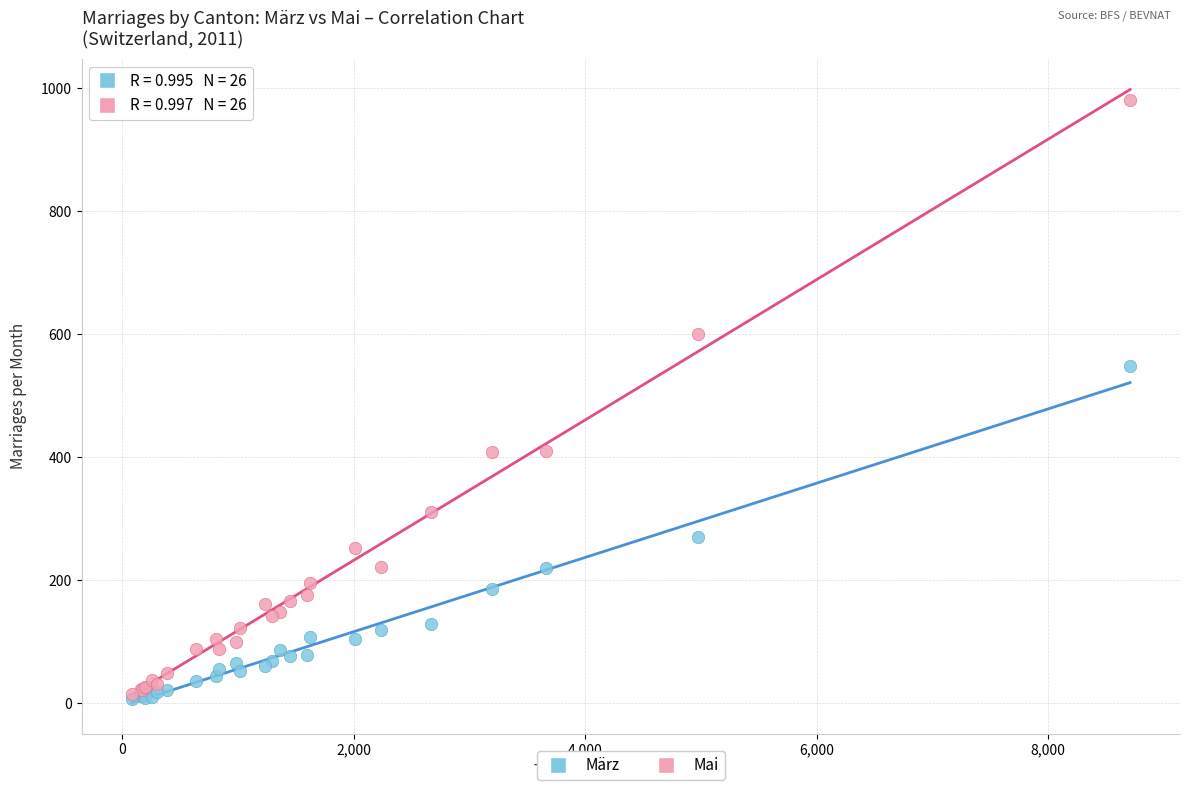

In the Mai series, what Y value is closest to 498?

410